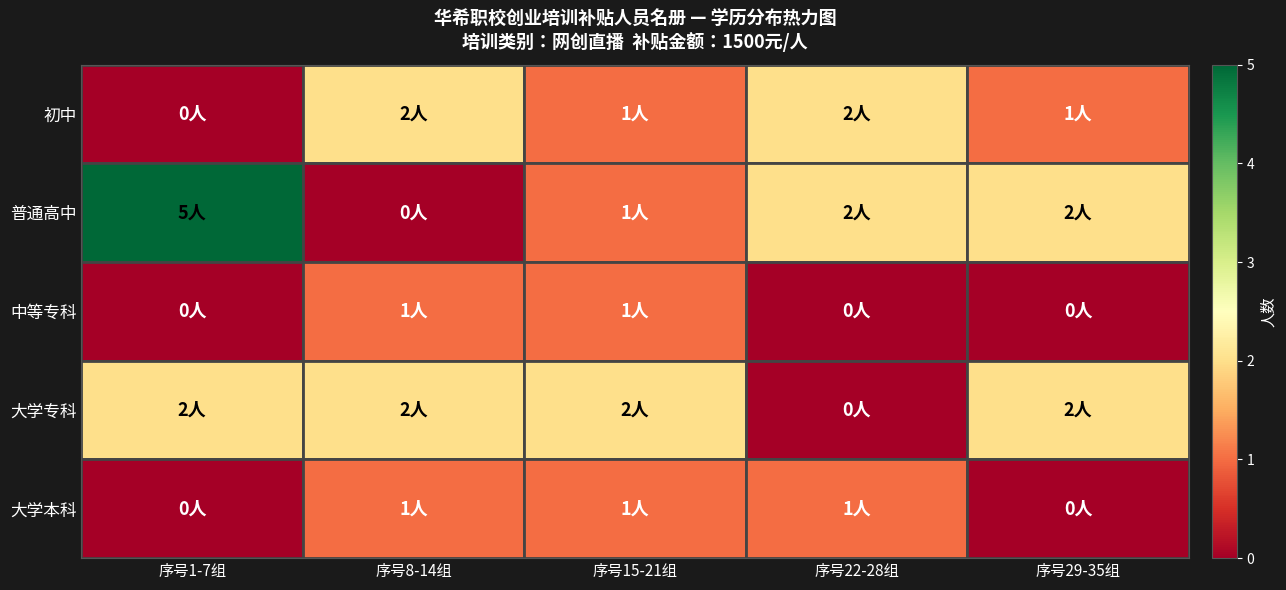

At which category does the chart reach its minimum across all series?

序号1-7组